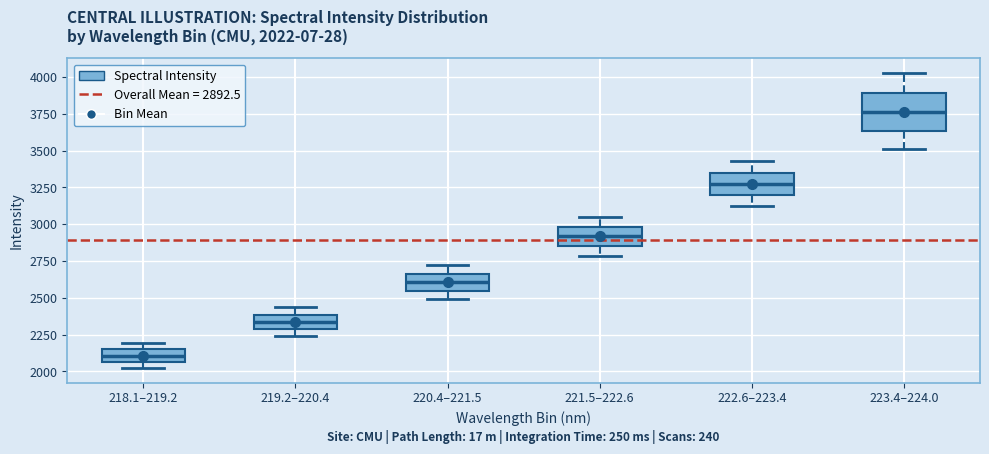

Which box is the tallest, from its lower edge to its upper edge?

223.4–224.0